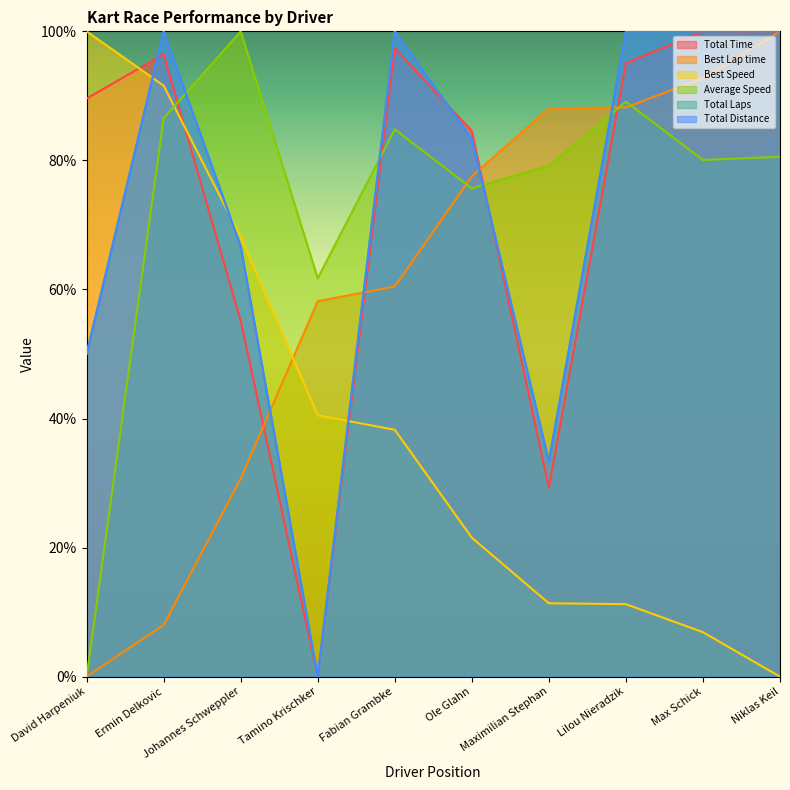

Between Fabian Grambke and David Harpeniuk, which is larger?

Fabian Grambke